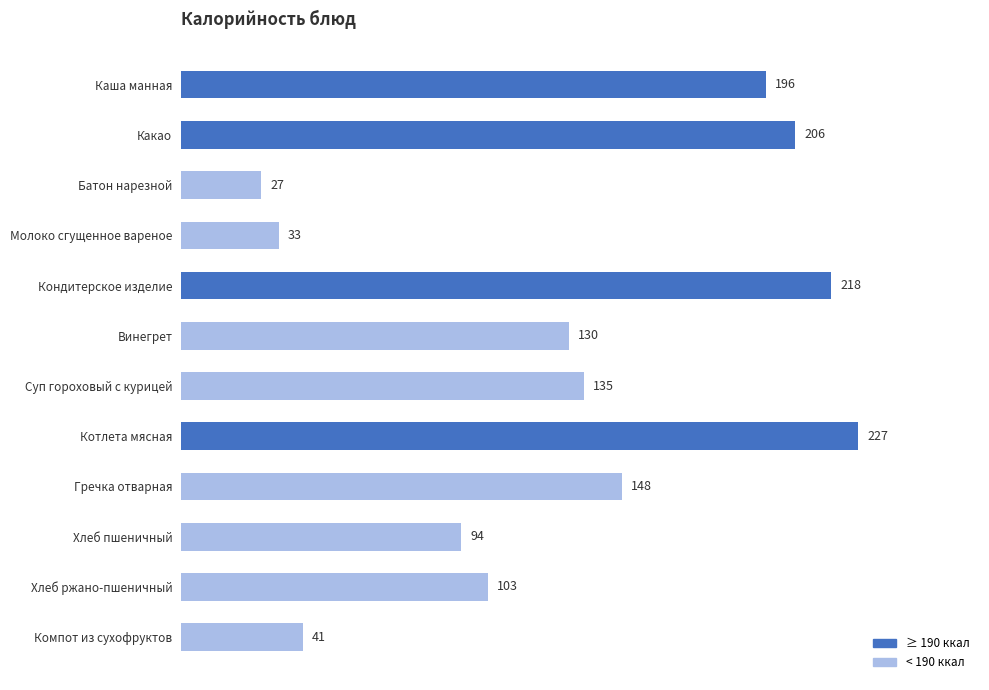

Rank the categories by value from highest to lowest.

Котлета мясная, Кондитерское изделие, Какао, Каша манная, Гречка отварная, Суп гороховый с курицей, Винегрет, Хлеб ржано-пшеничный, Хлеб пшеничный, Компот из сухофруктов, Молоко сгущенное вареное, Батон нарезной